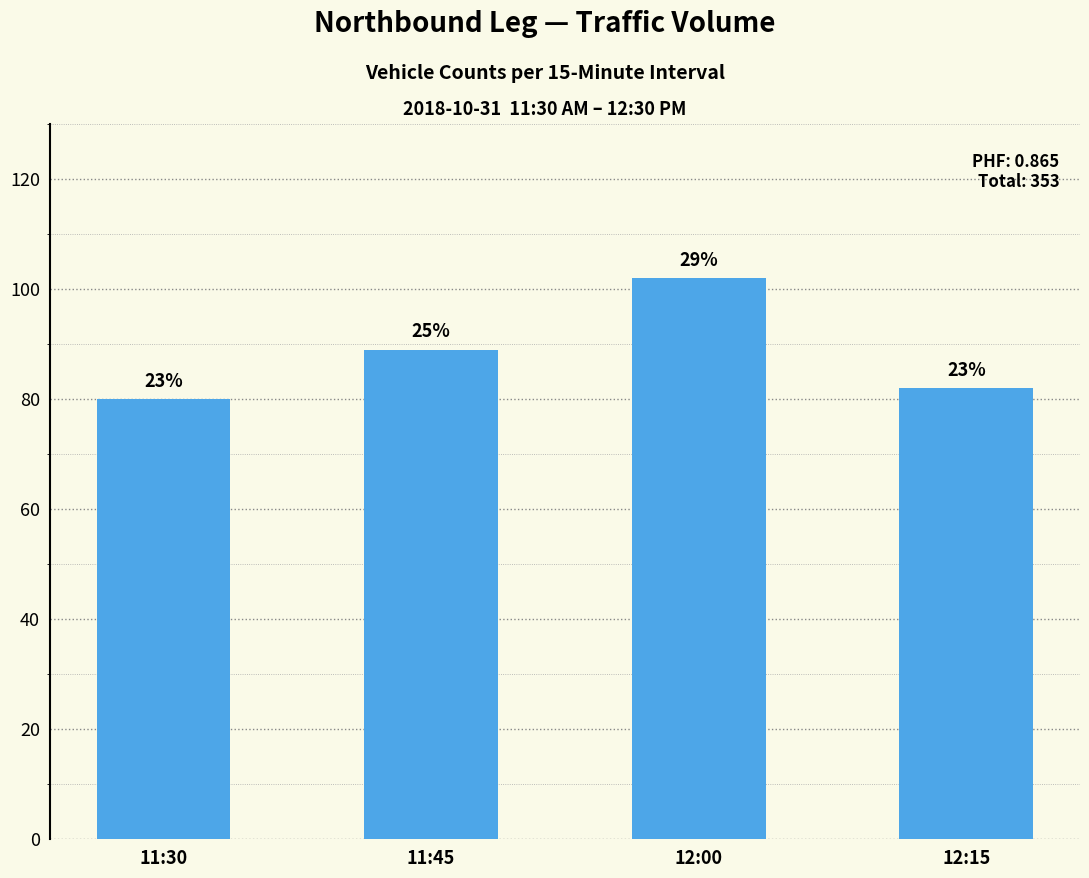

How many bars are there in total?

4